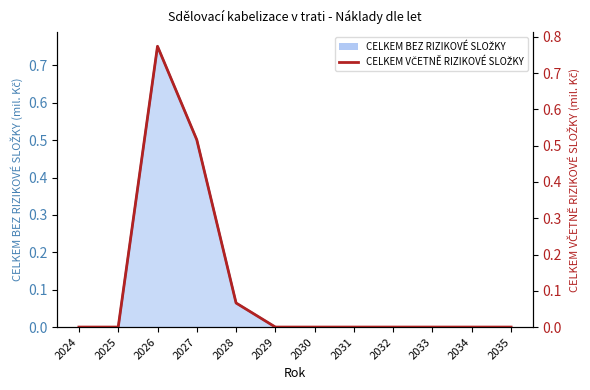

What is the difference between the maximum and minimum values?

0.8